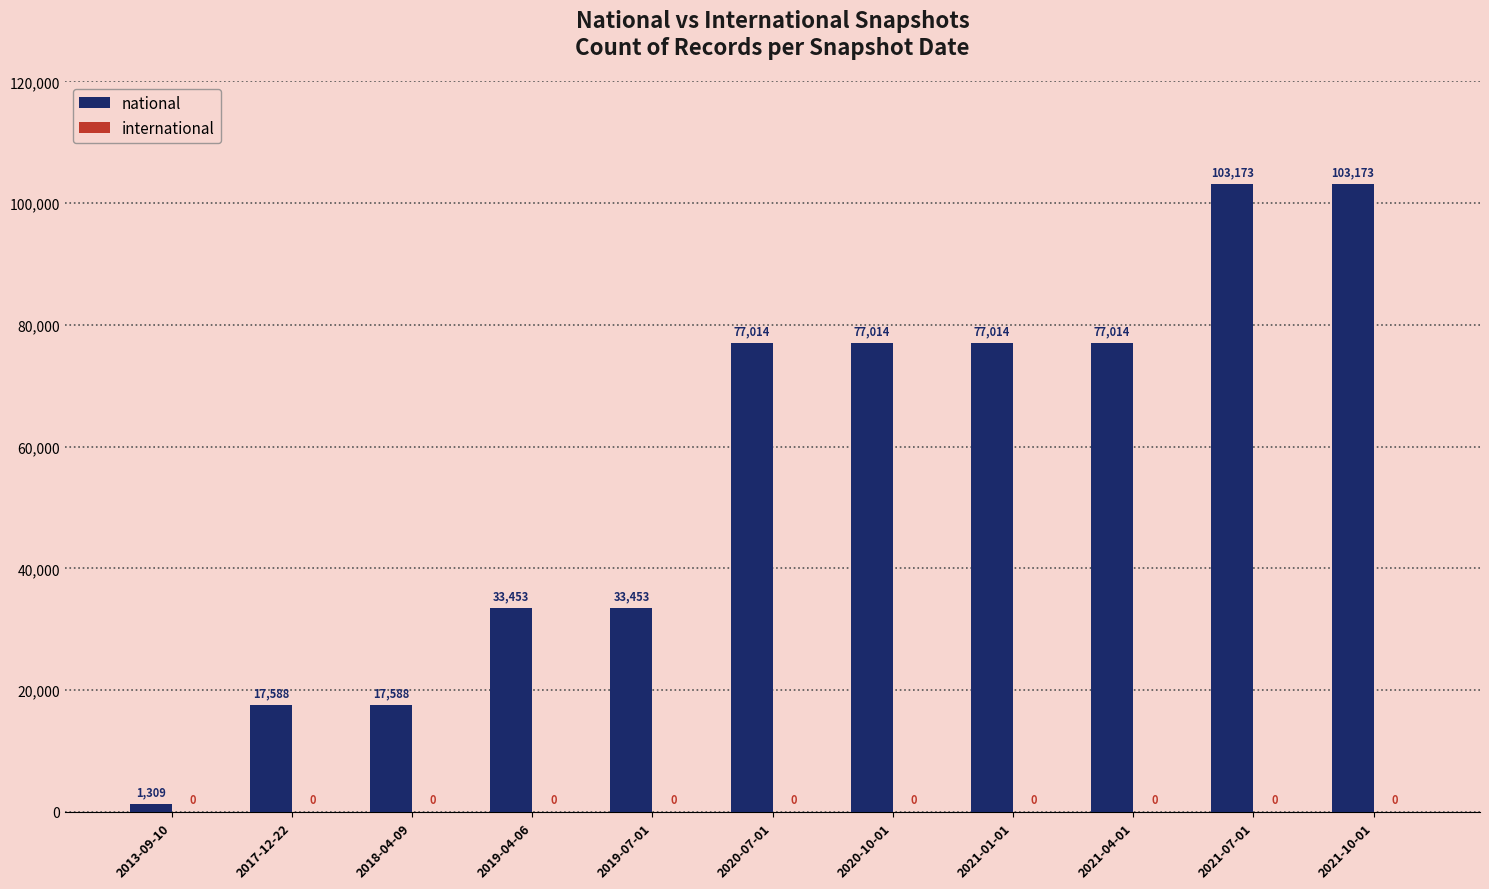

Reading right to left, list all the values displayed in this chart.

103173	103173	77014	77014	77014	77014	33453	33453	17588	17588	1309